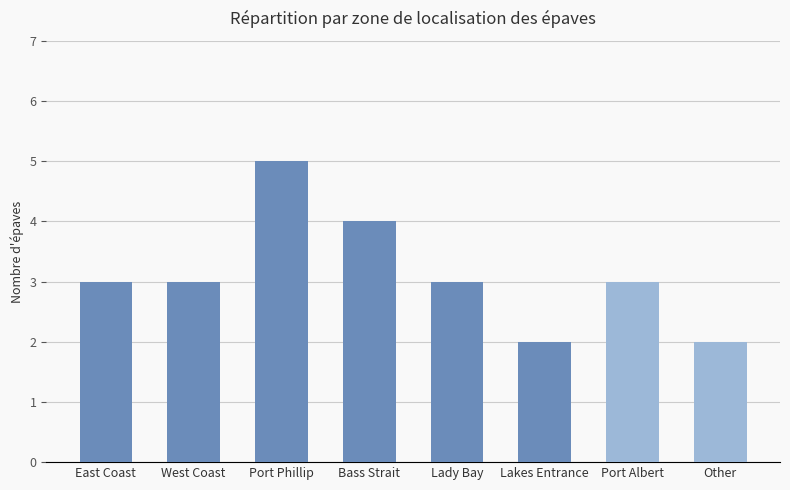

Reading left to right, list all the values displayed in this chart.

3	3	5	4	3	2	3	2